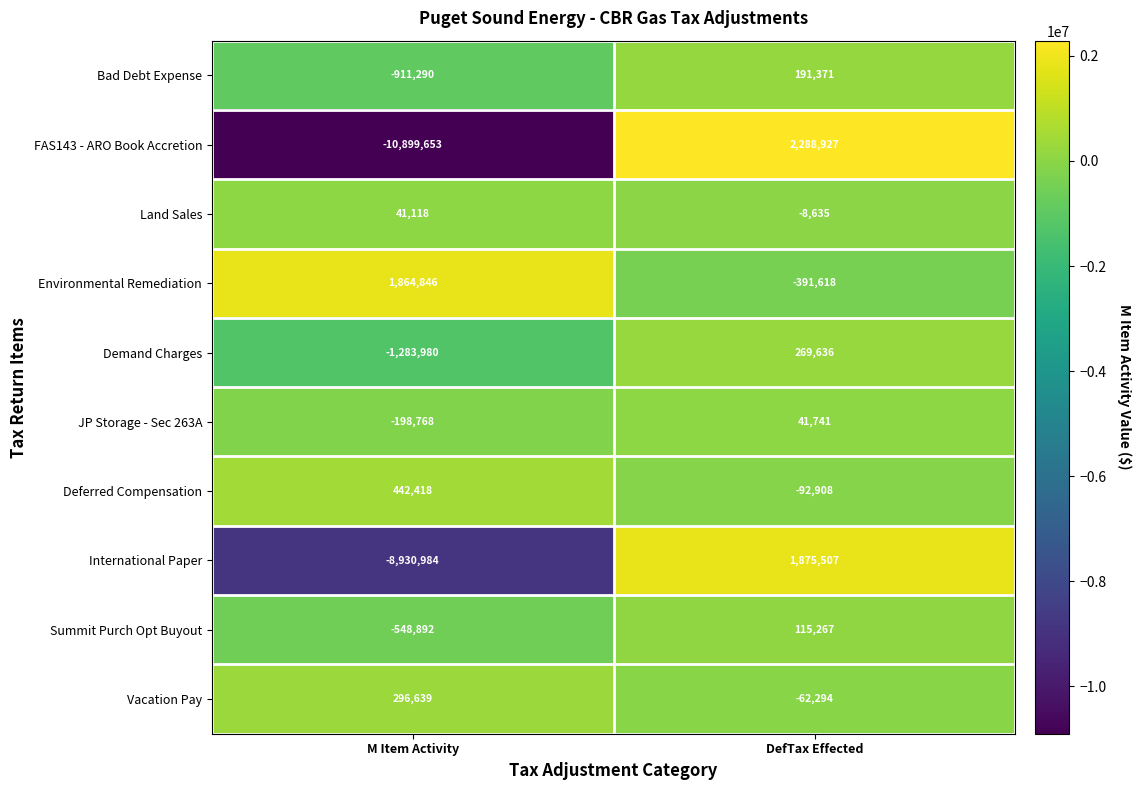

List the series in order of their peak value, lowest first.

Land Sales, JP Storage - Sec 263A, Summit Purch Opt Buyout, Bad Debt Expense, Demand Charges, Vacation Pay, Deferred Compensation, Environmental Remediation, International Paper, FAS143 - ARO Book Accretion